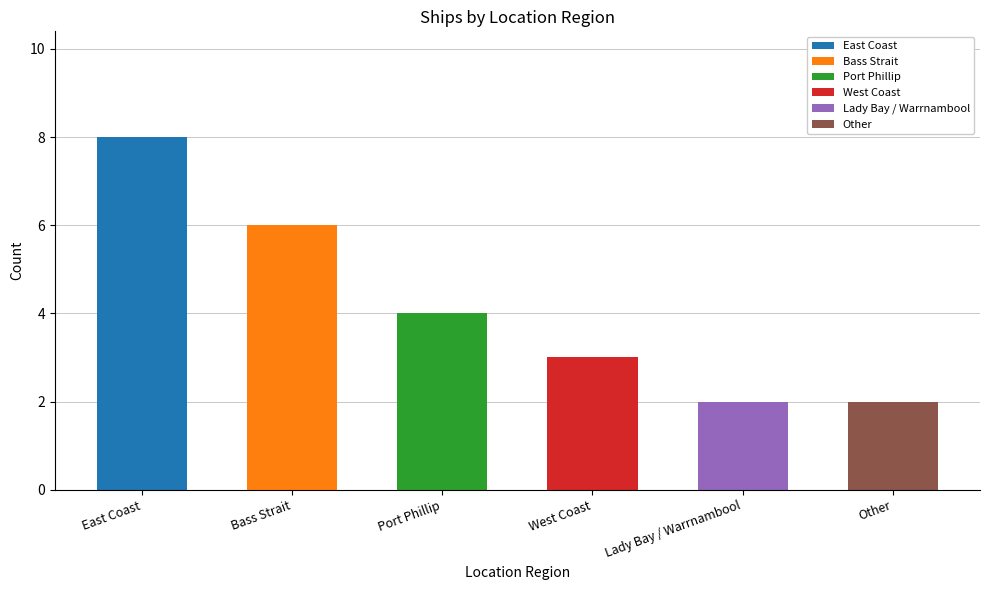

What is the sum of the values at East Coast and West Coast?

11